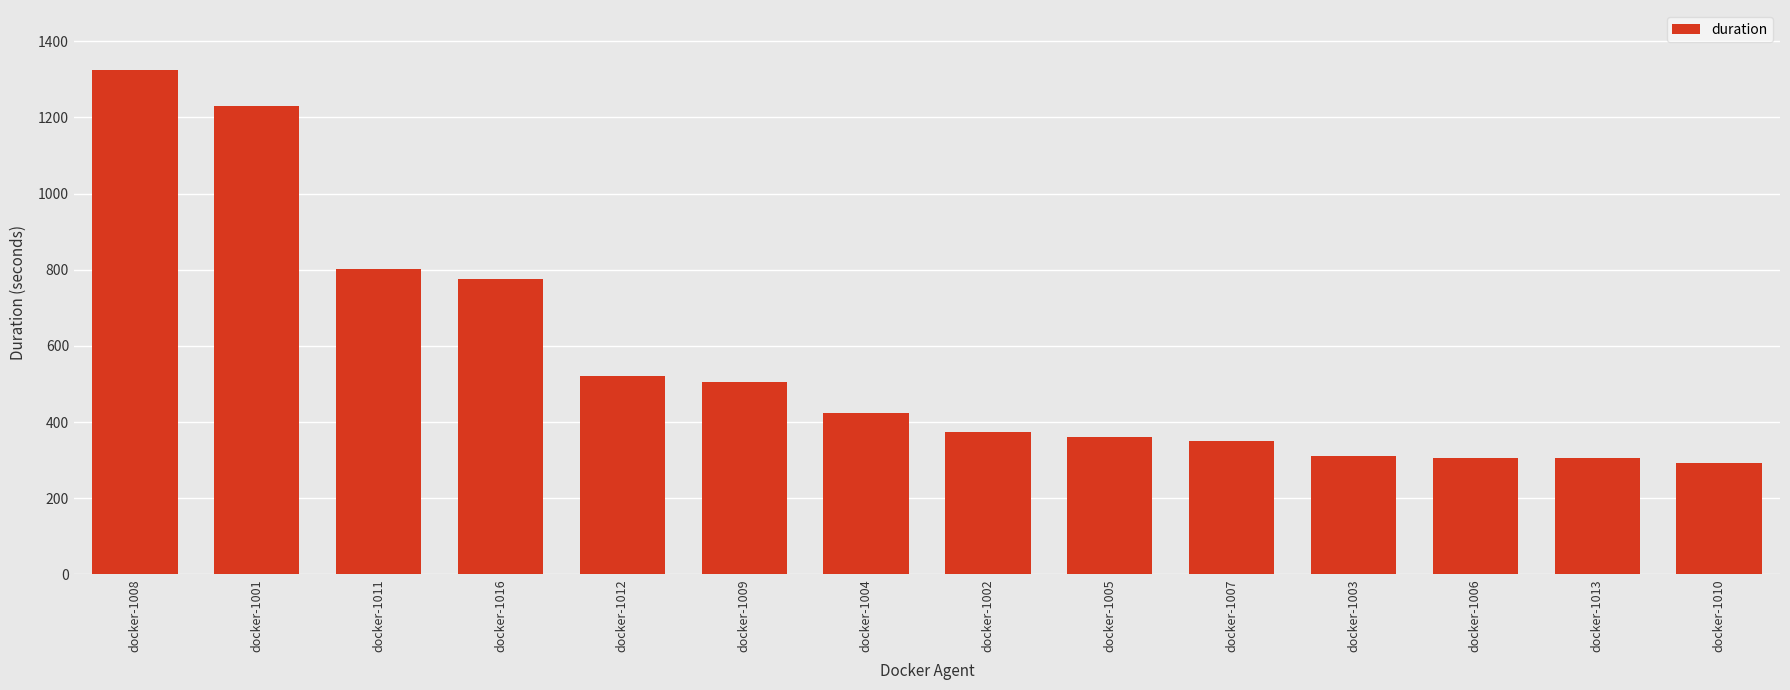

What is the difference between the values at docker-1011 and docker-1004?

378.8